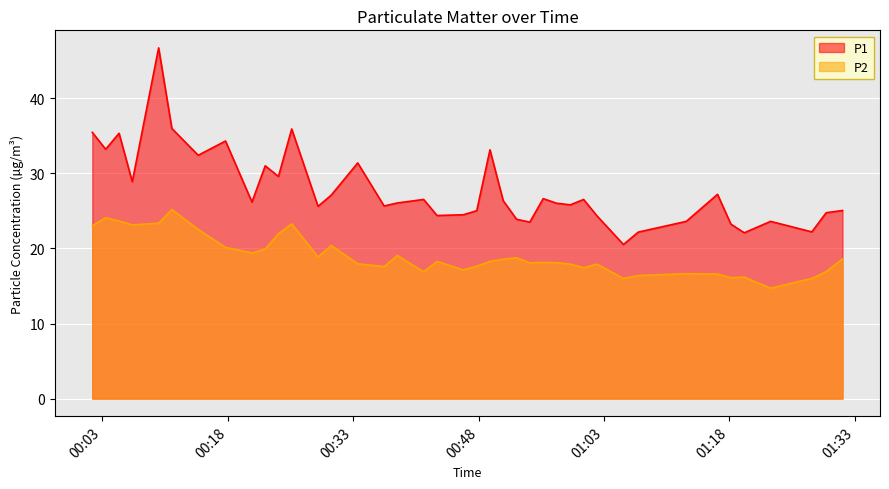

Which series has the largest total across all categories?

P1